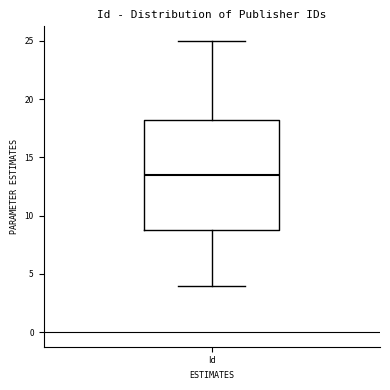

Read this box plot against the y-axis: the position of the median line, the range covered by the box, and the ends of both whiskers. The values are not printed on the chart, so give them approximately, as read against the axis.

median 13.5, box 9.0 to 18.5, whiskers 4.0 to 25.0